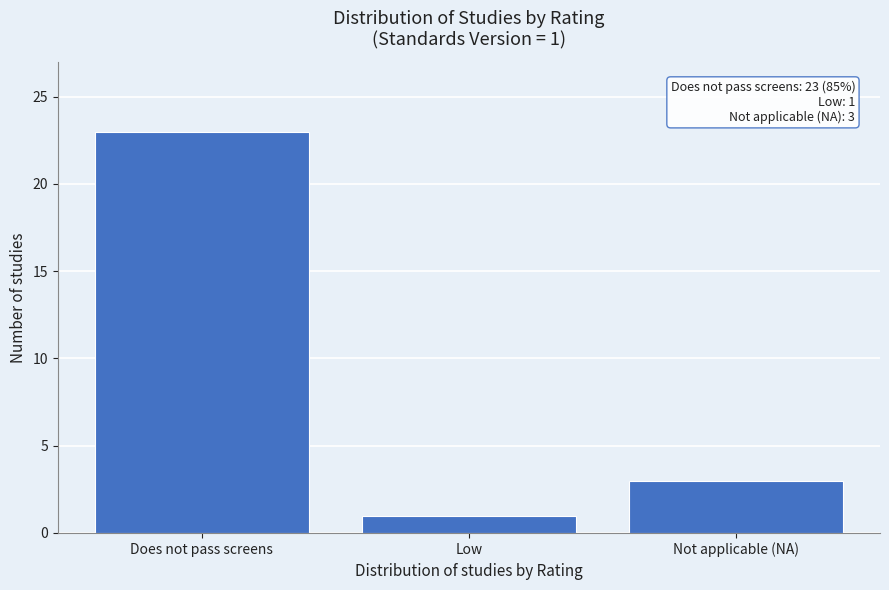

Reading left to right, transcribe all the data shown in this chart.

Does not pass screens=23	Low=1	Not applicable (NA)=3